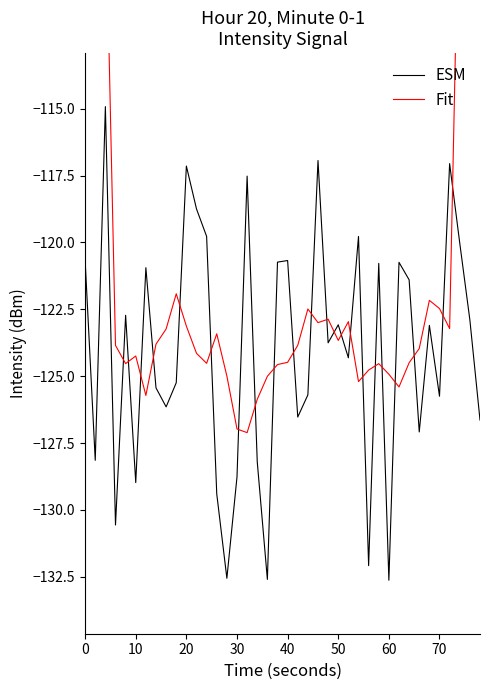

What is the lowest value of the ESM series?

-132.6